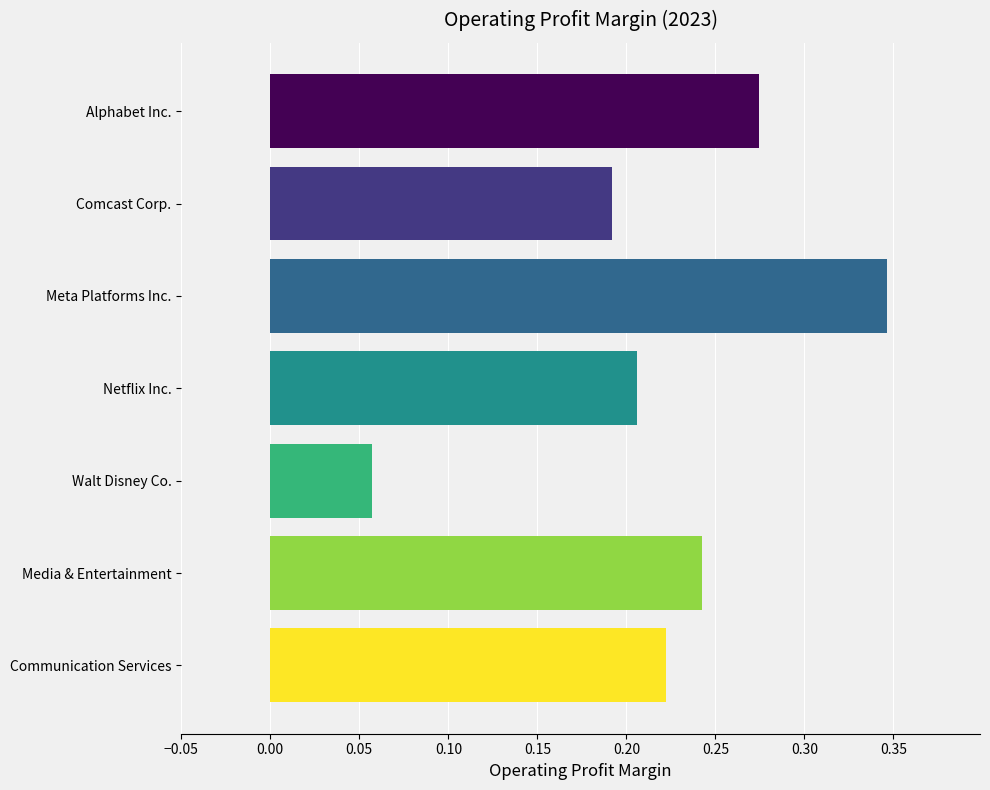

Which category has the highest value across all series?

Meta Platforms Inc.